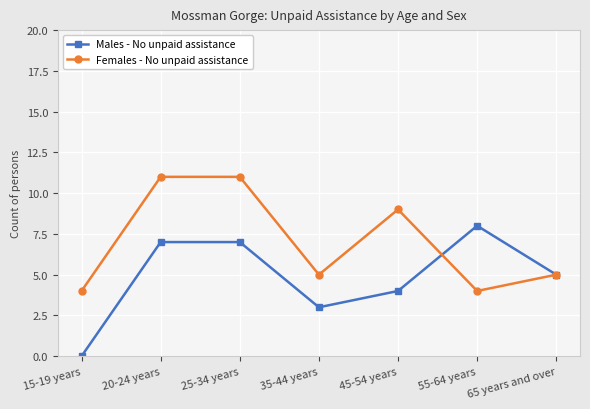

Reading left to right, list all the values displayed in this chart.

Males - No unpaid assistance: 0	7	7	3	4	8	5
Females - No unpaid assistance: 4	11	11	5	9	4	5